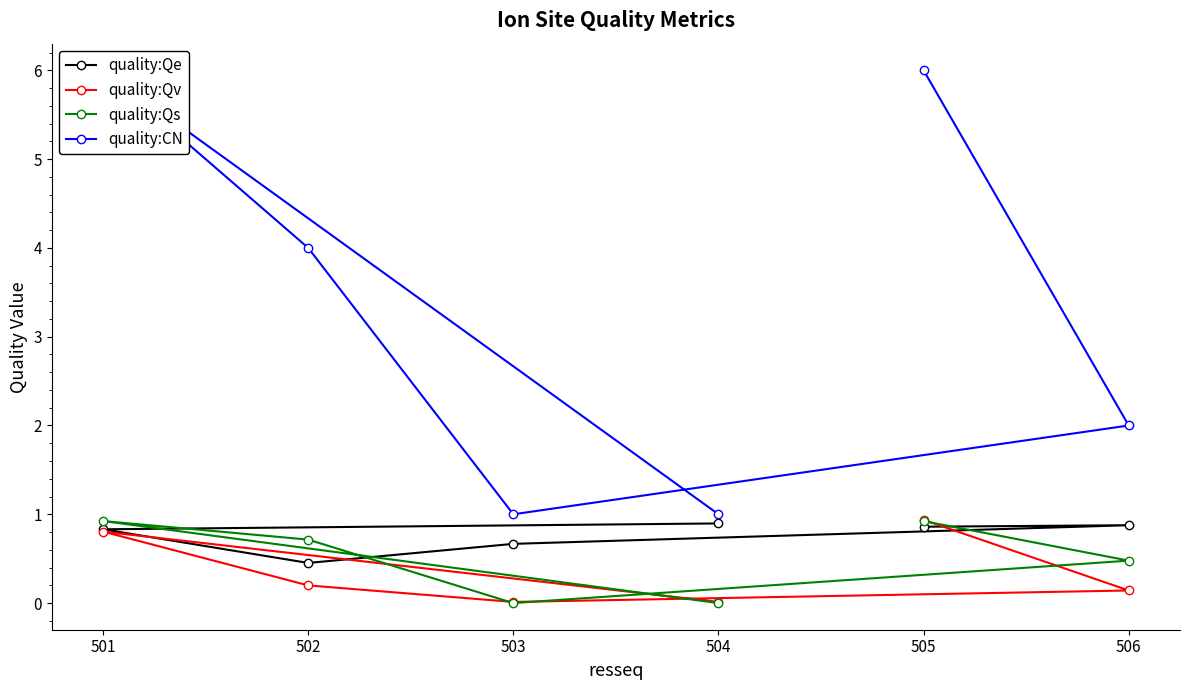

Count the number of data series in this chart.

4